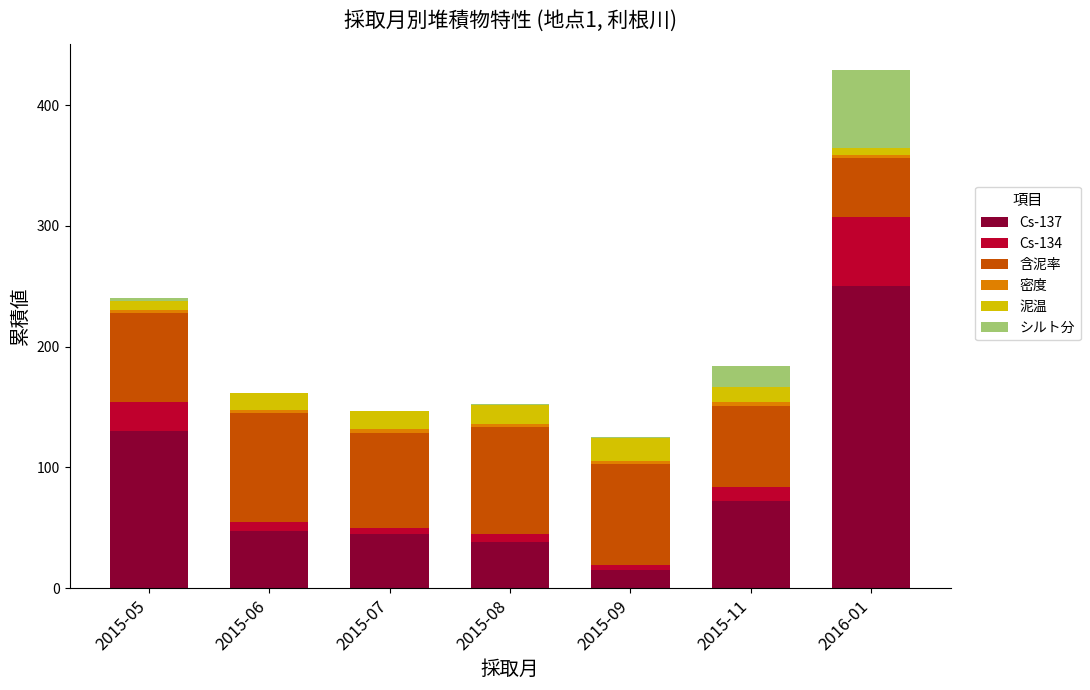

At which category is the sum across all series the highest?

2016-01